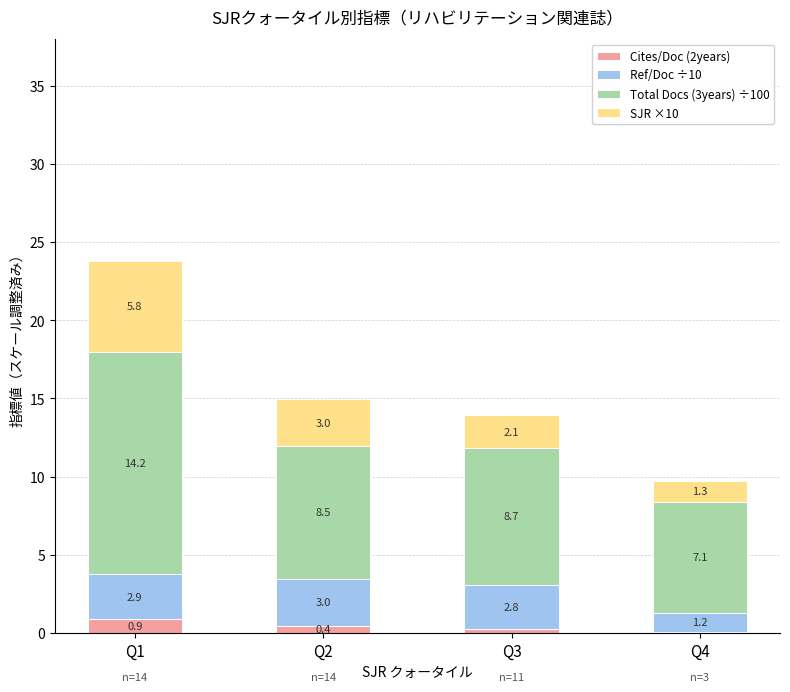

At which category is the sum across all series the highest?

Q1